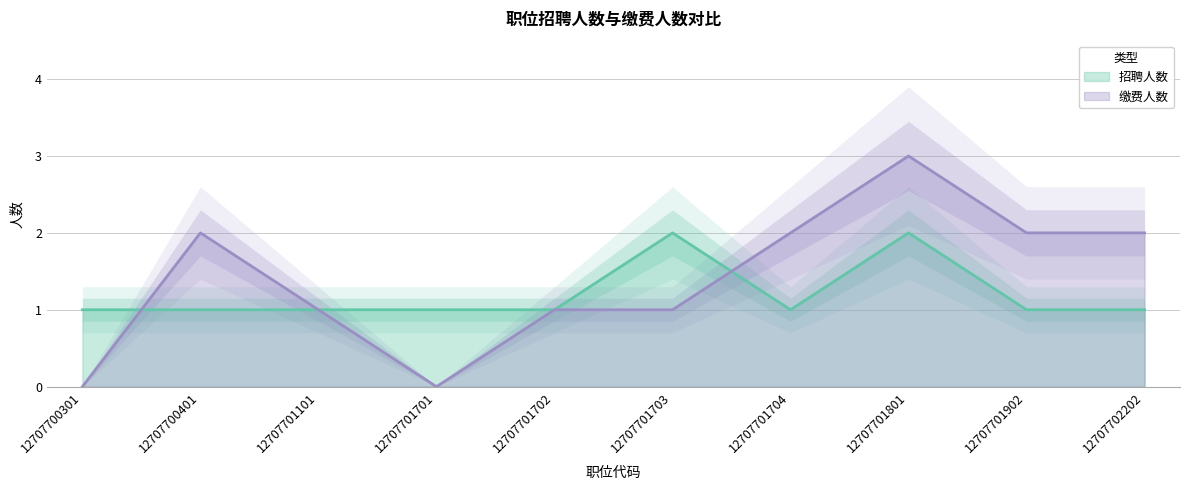

Count the 招聘人数 (线) values in the range 1 to 2.

10